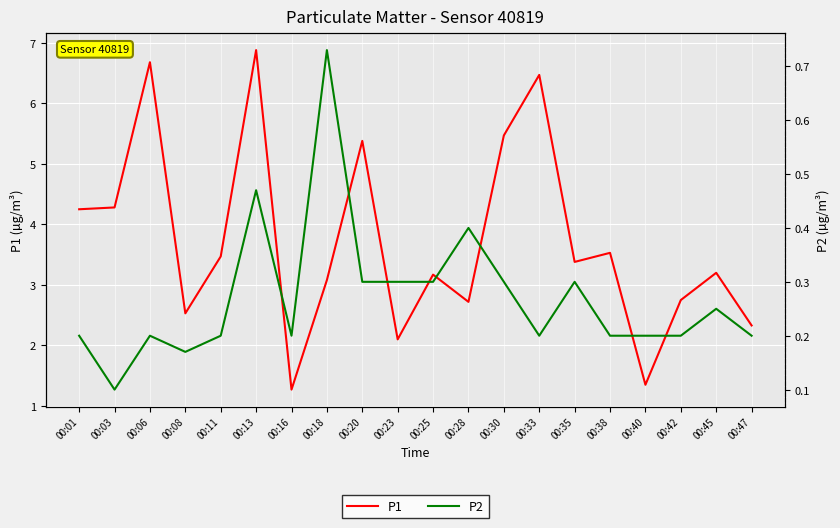

Which category has the lowest value in the P2 series?

00:03